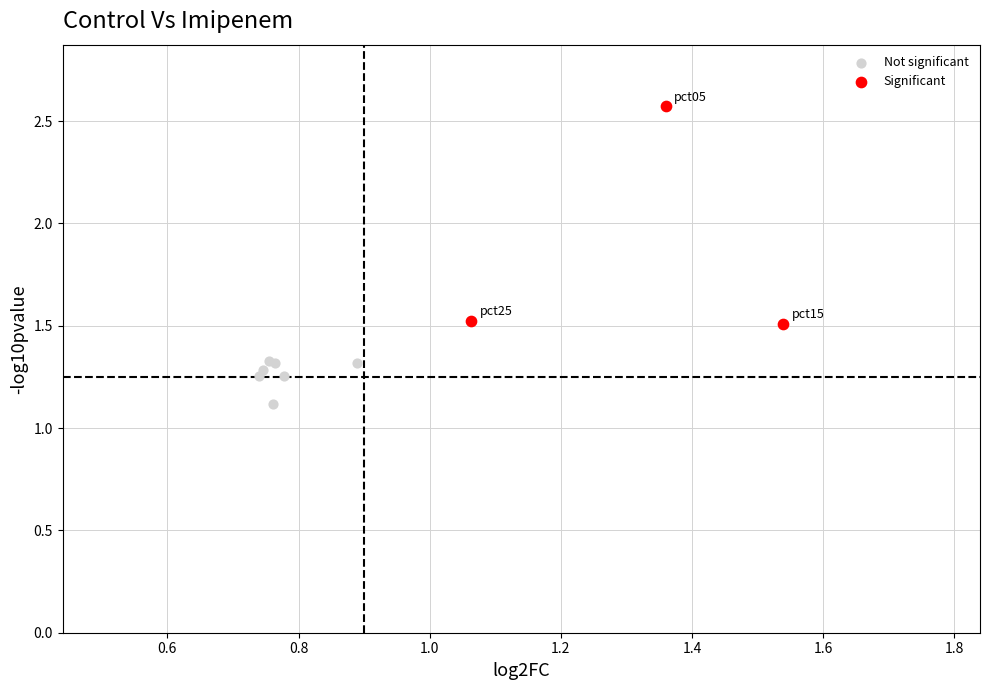

Which series has the widest spread of Y values?

Significant